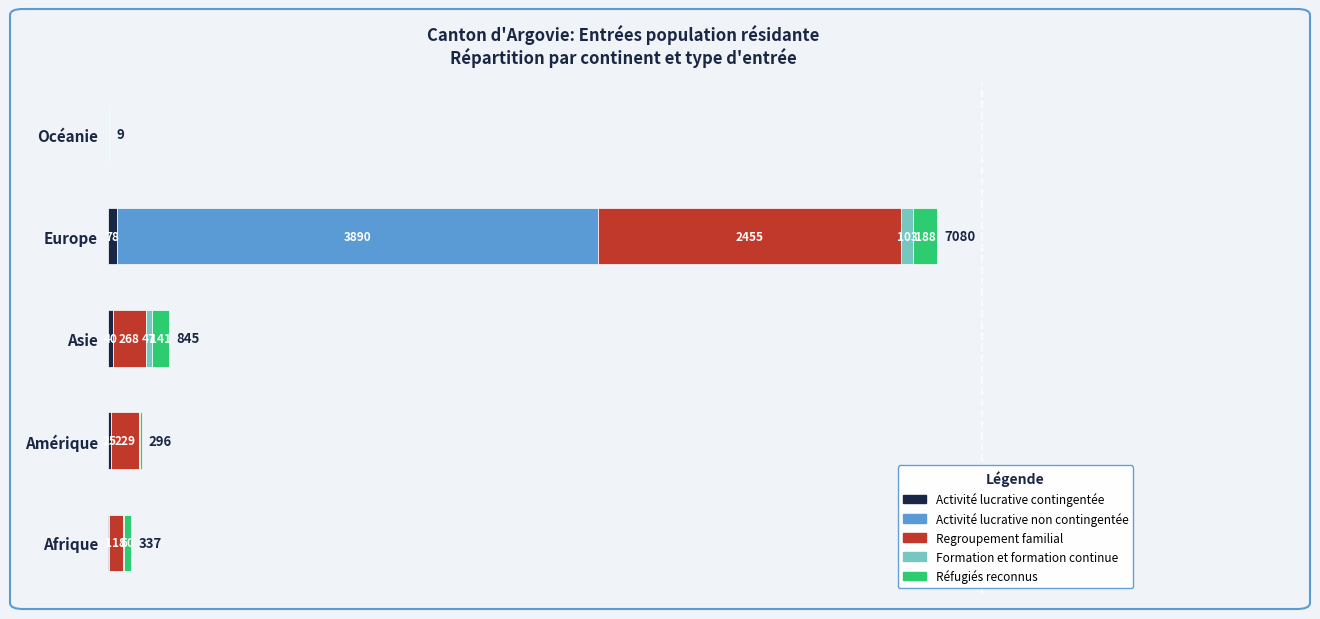

At which category is the sum across all series the highest?

Europe